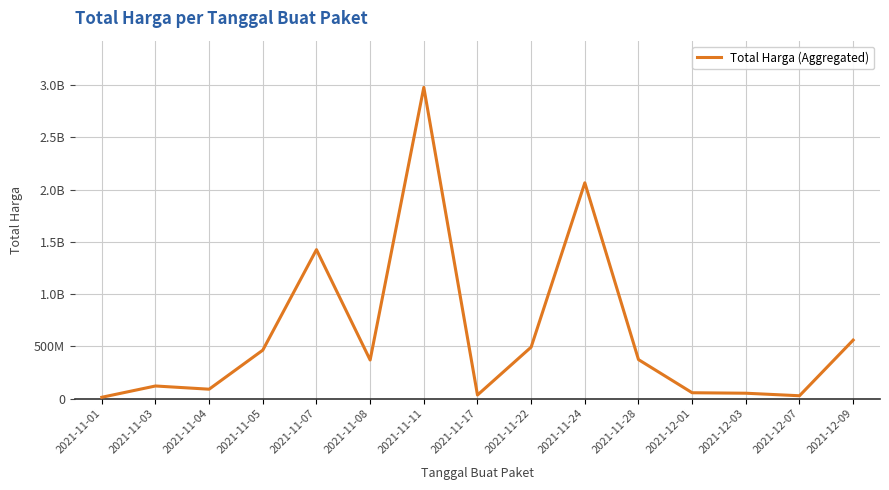

Is it true that the value at 2021-11-24 is 1412881943?

False